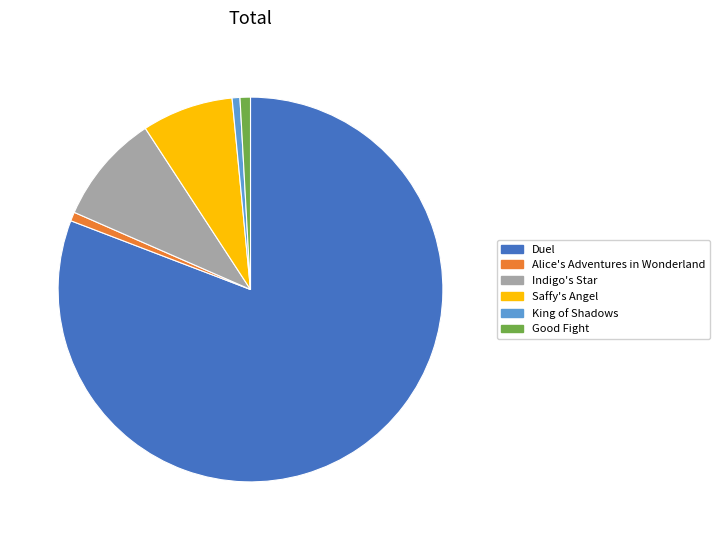

True or false: King of Shadows accounts for 1% of the total.

True